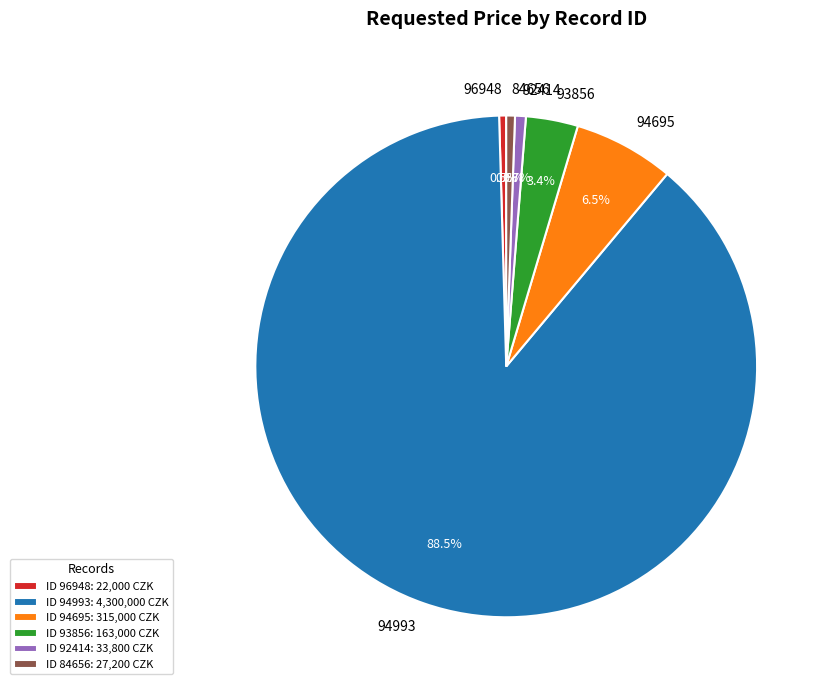

To the nearest percent, what is the difference between the largest and smallest slice percentages?

88%